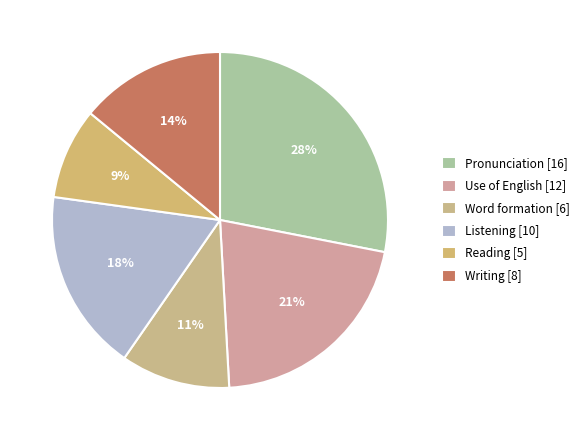

Does any single category account for the majority?

No